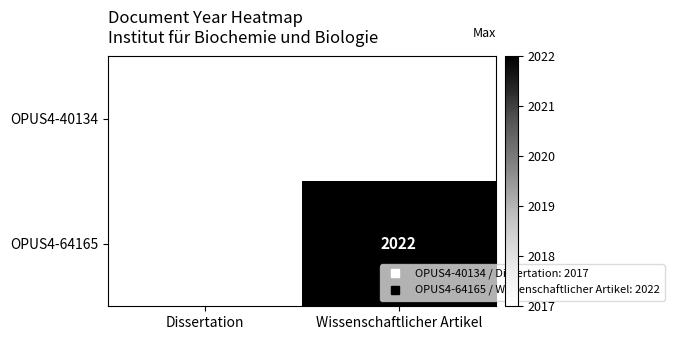

Rank the categories by OPUS4-64165 value from highest to lowest.

Dissertation, Wissenschaftlicher Artikel